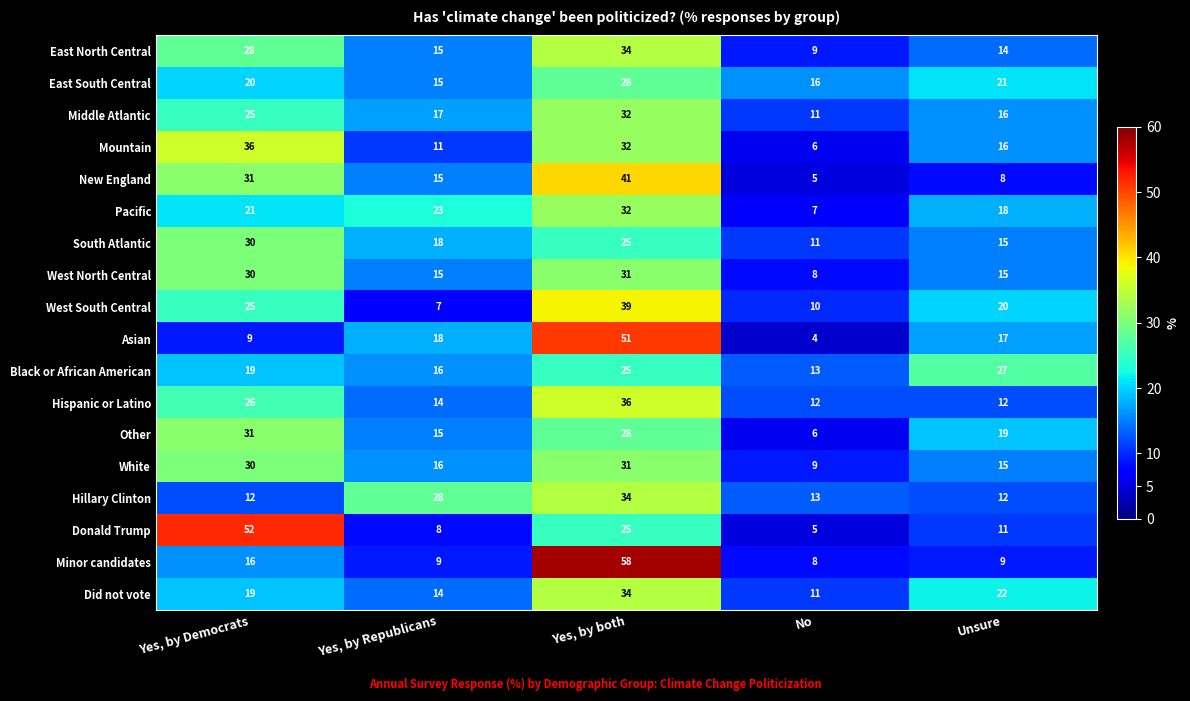

True or false: Did not vote has a value of 18 at No.

False